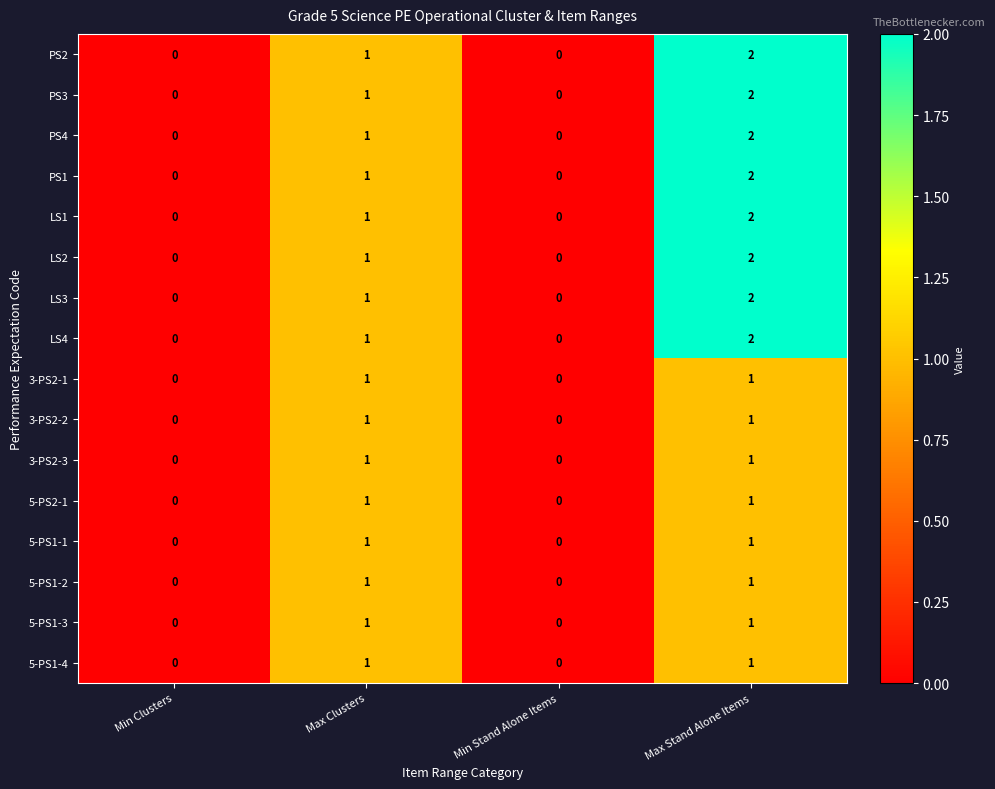

What is the maximum value shown in the chart?

2